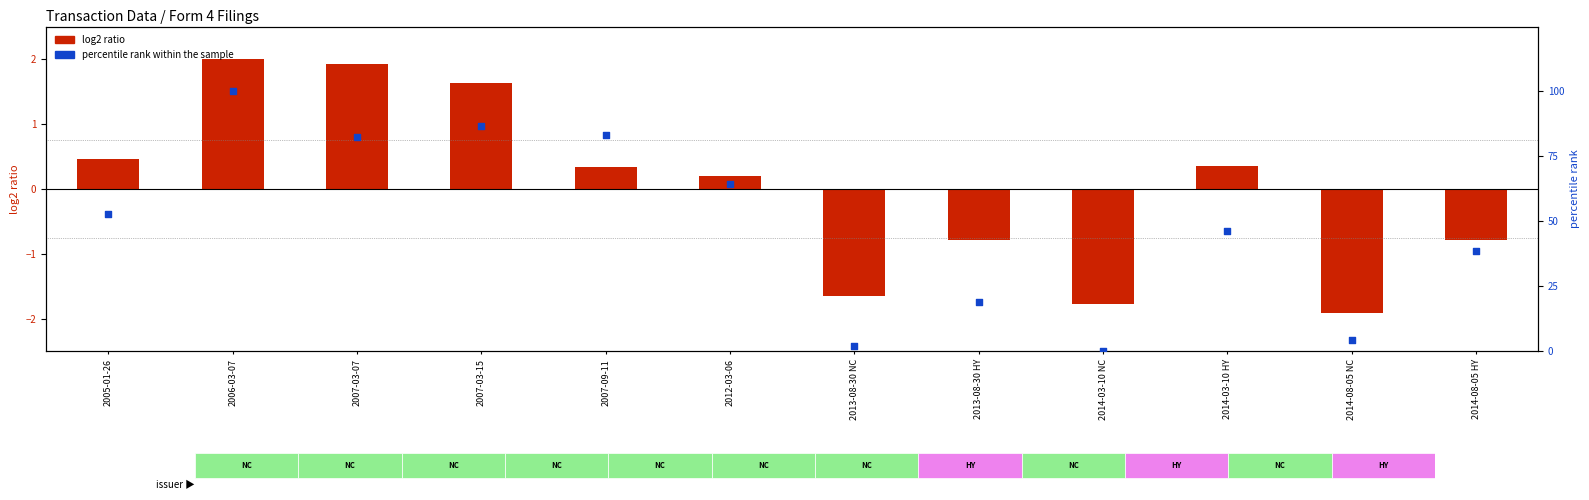

What are all the series names shown in the legend?

log2 ratio, percentile rank within the sample